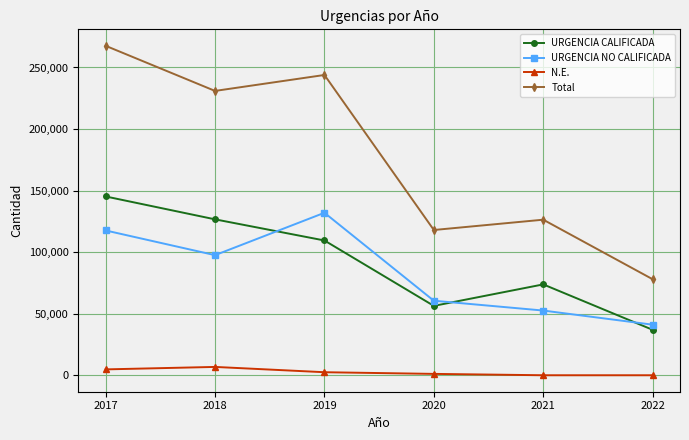

Is this an area chart (filled region under the line)?

No